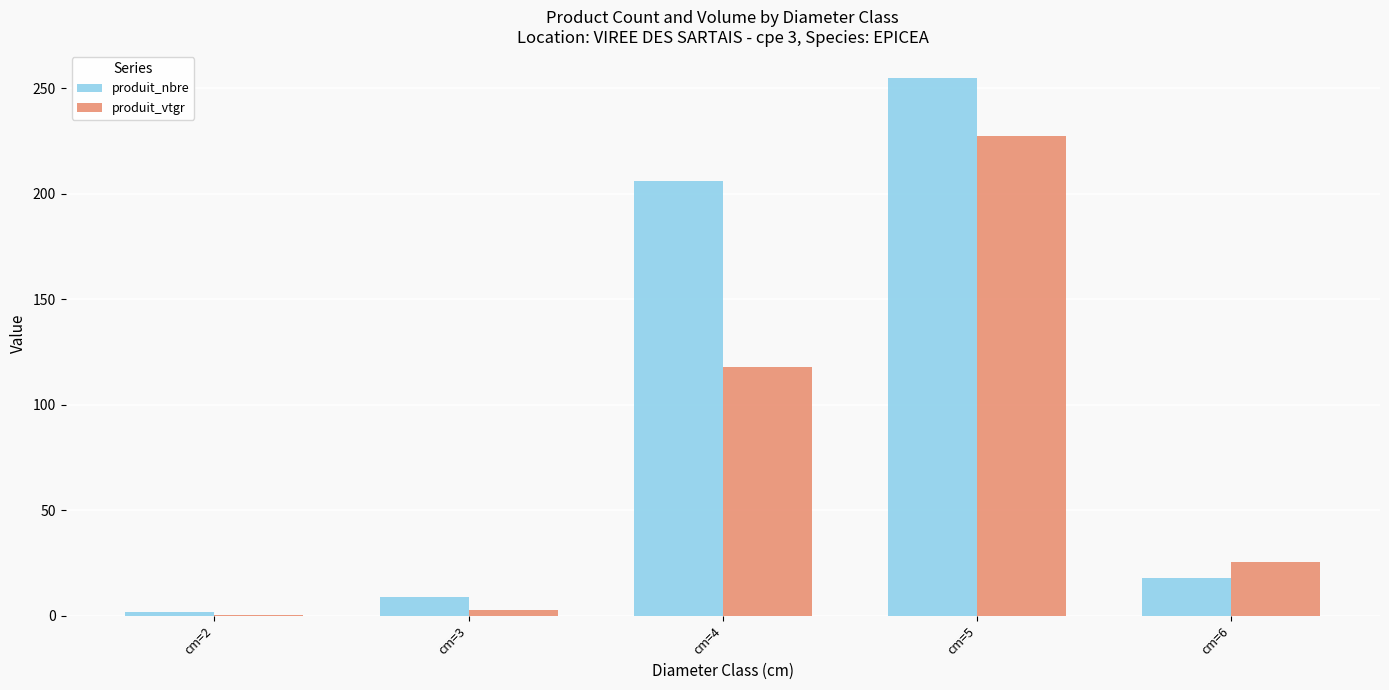

Does the chart contain stacked bars?

No